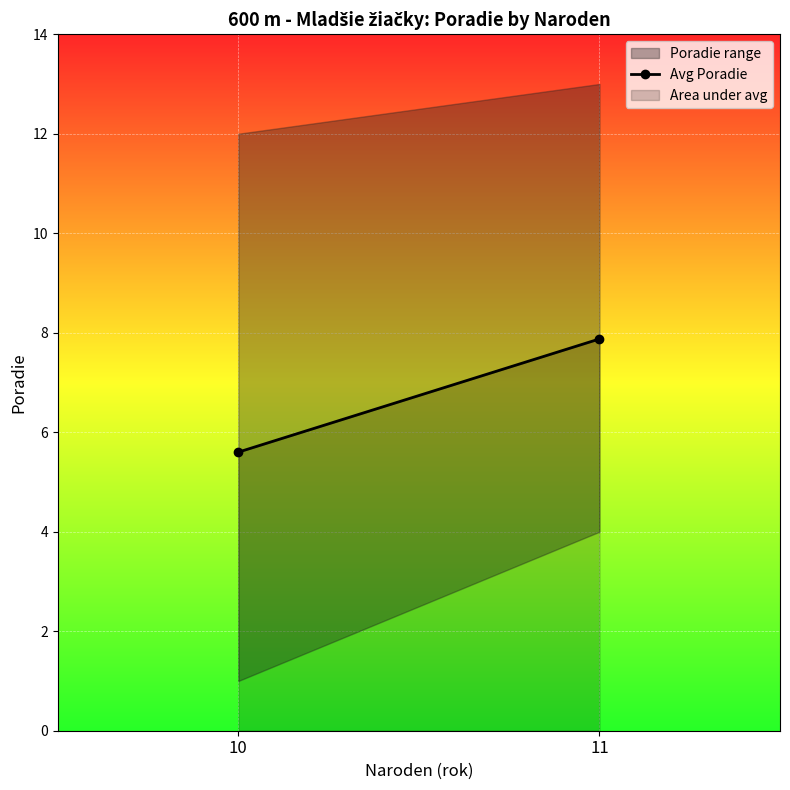

What is the greatest value displayed?

7.9